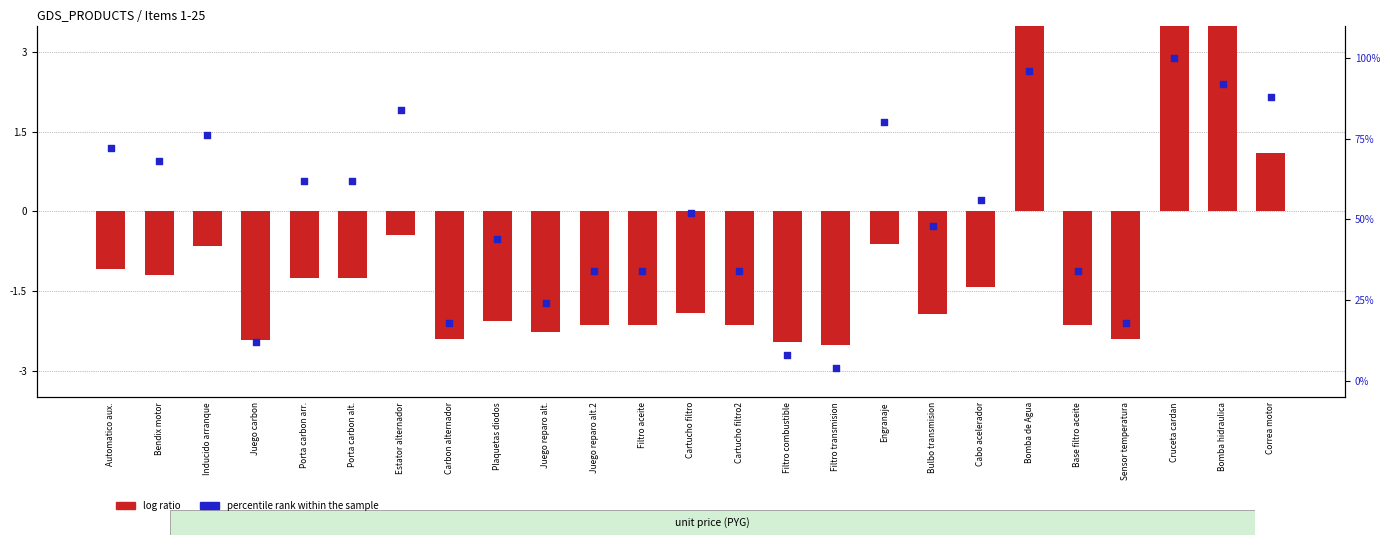

At how many categories does at least one series exceed 31?

19